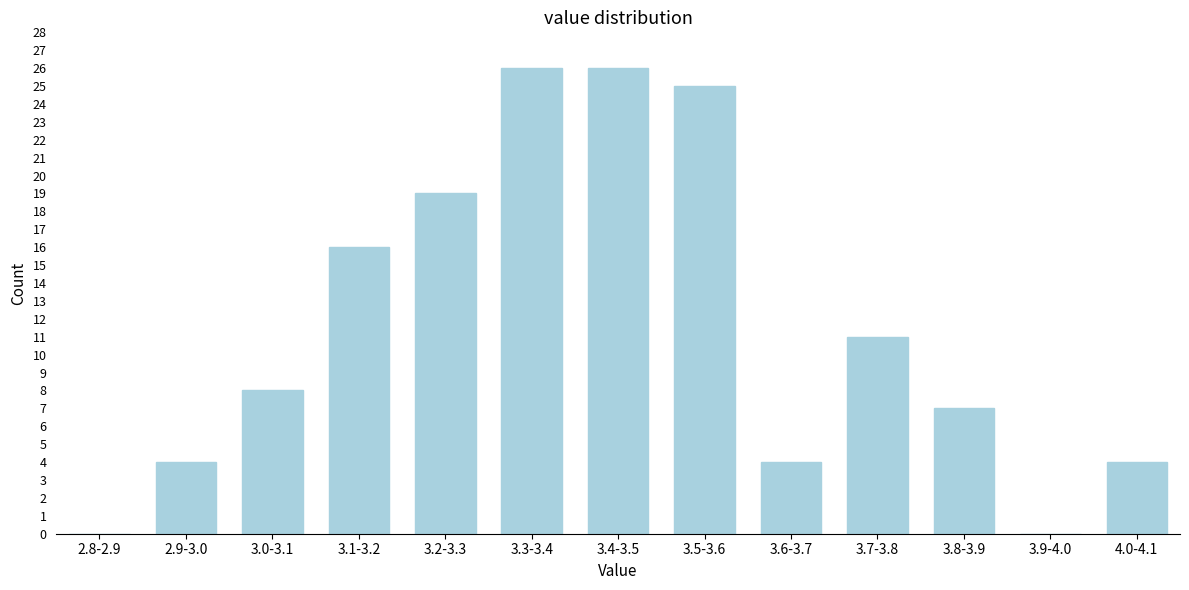

Reading left to right, list all the values displayed in this chart.

2.8-2.9=0	2.9-3.0=4	3.0-3.1=8	3.1-3.2=16	3.2-3.3=19	3.3-3.4=26	3.4-3.5=26	3.5-3.6=25	3.6-3.7=4	3.7-3.8=11	3.8-3.9=7	3.9-4.0=0	4.0-4.1=4